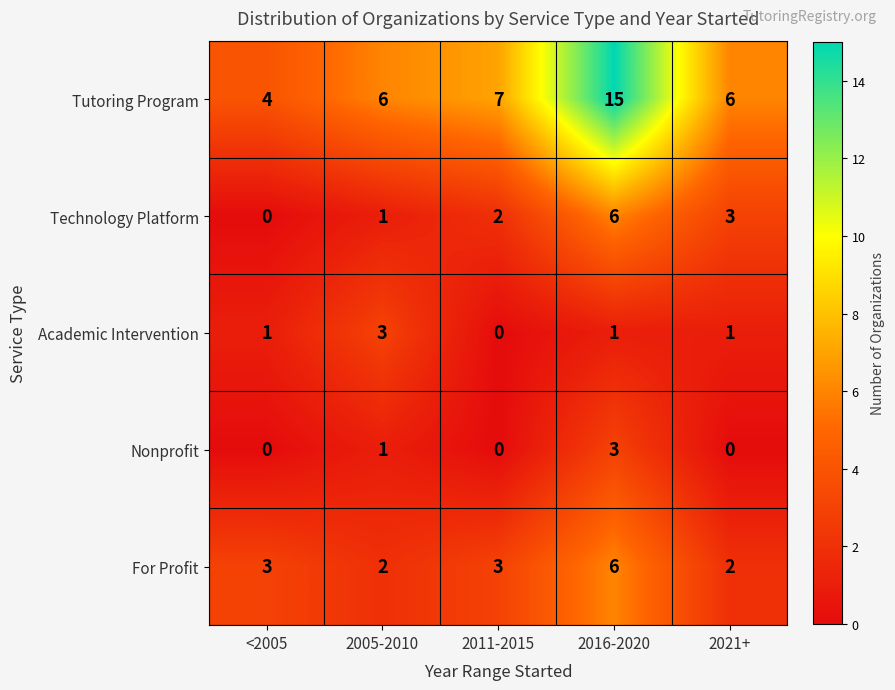

How many series are shown in this chart?

5